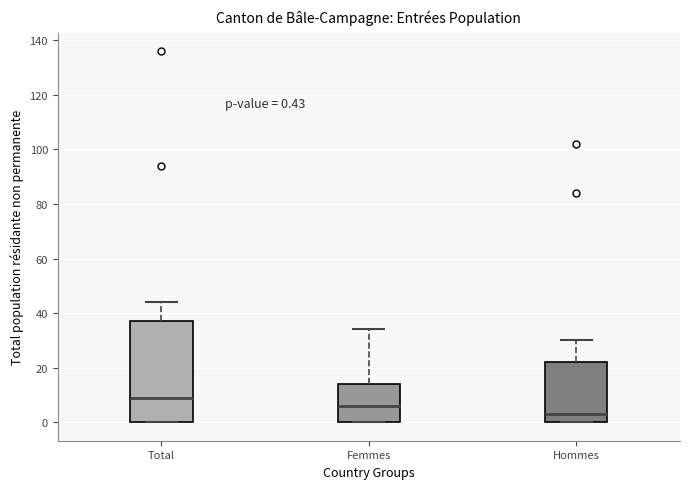

Comparing the boxes themselves (not the whiskers), which one is the tallest?

Total